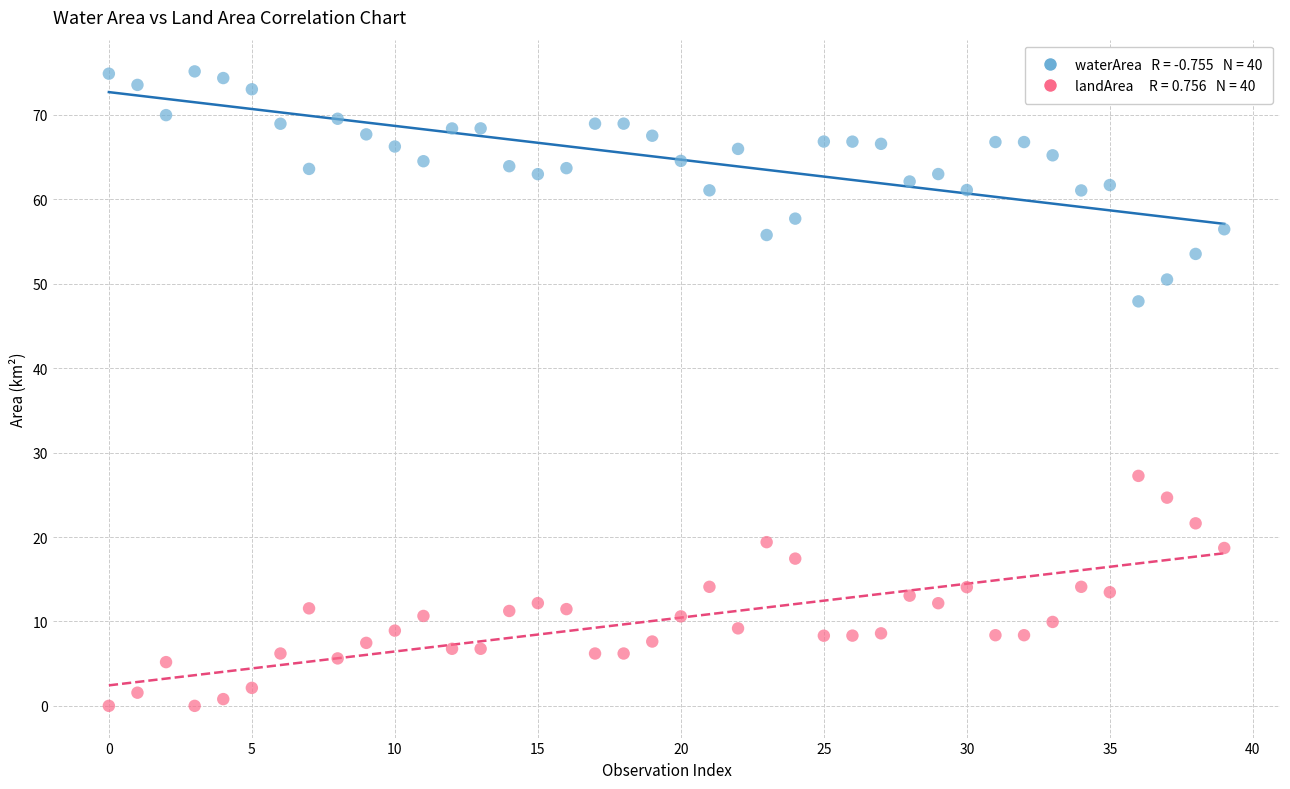

Across all series, what Y value is closest to 37?

27.2